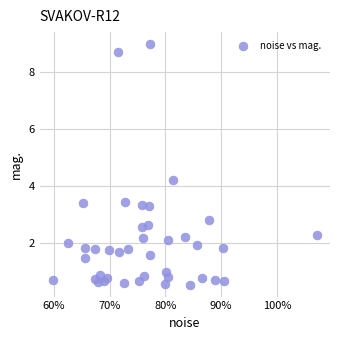

What Y value in the scatter plot is closest to 4?

4.2